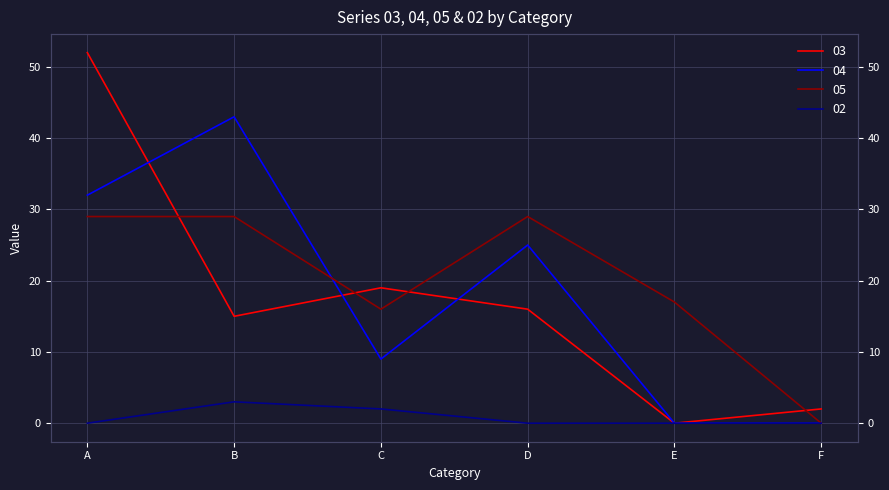

Reading left to right, what are all the values shown in this chart?

03: A=52	B=15	C=19	D=16	E=0	F=2
04: A=32	B=43	C=9	D=25	E=0	F=0
05: A=29	B=29	C=16	D=29	E=17	F=0
02: A=0	B=3	C=2	D=0	E=0	F=0